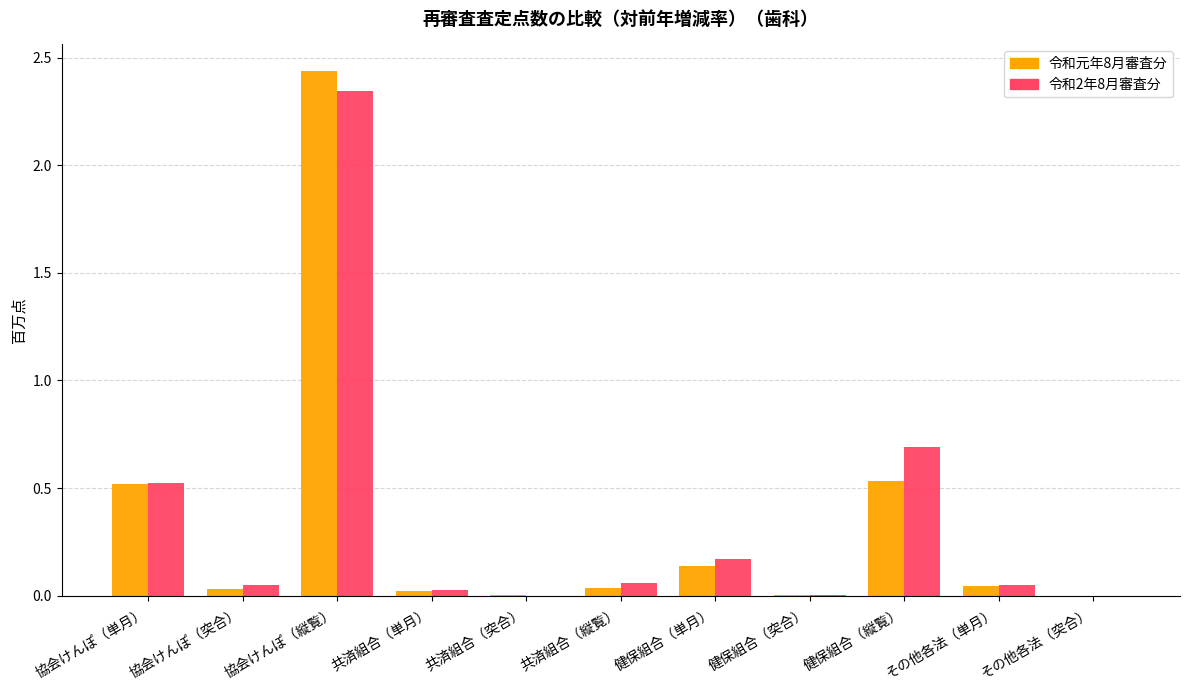

Which series changed the most between 協会けんぽ（縦覧） and その他各法（突合）?

令和元年8月審査分